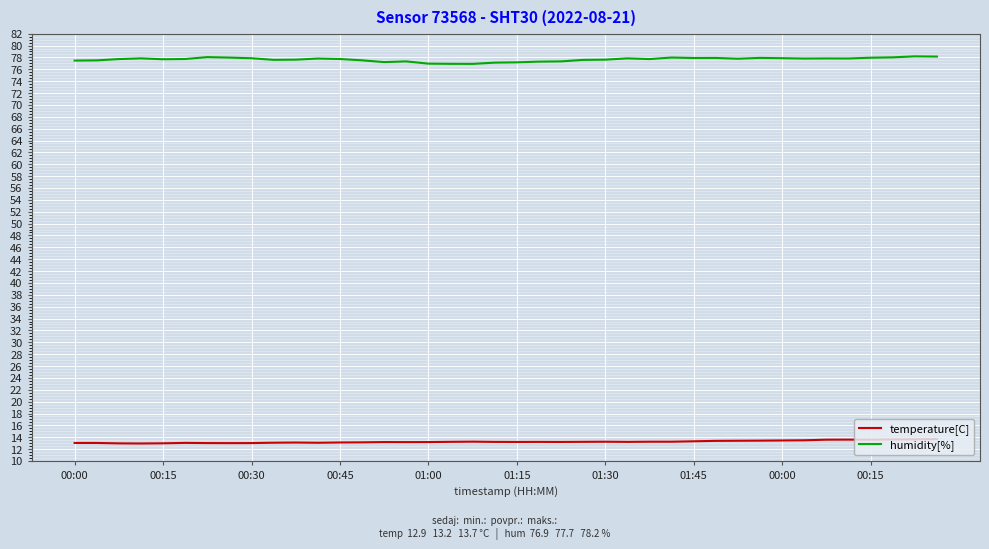

Rank the series by their average value, from highest to lowest.

humidity[%], temperature[C]